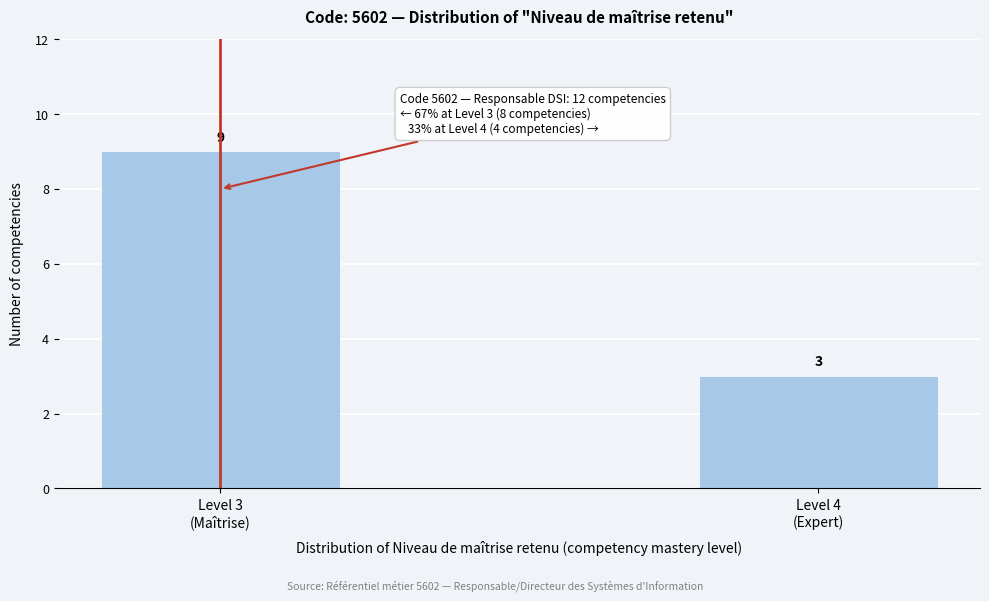

Reading left to right, transcribe all the data shown in this chart.

9	3